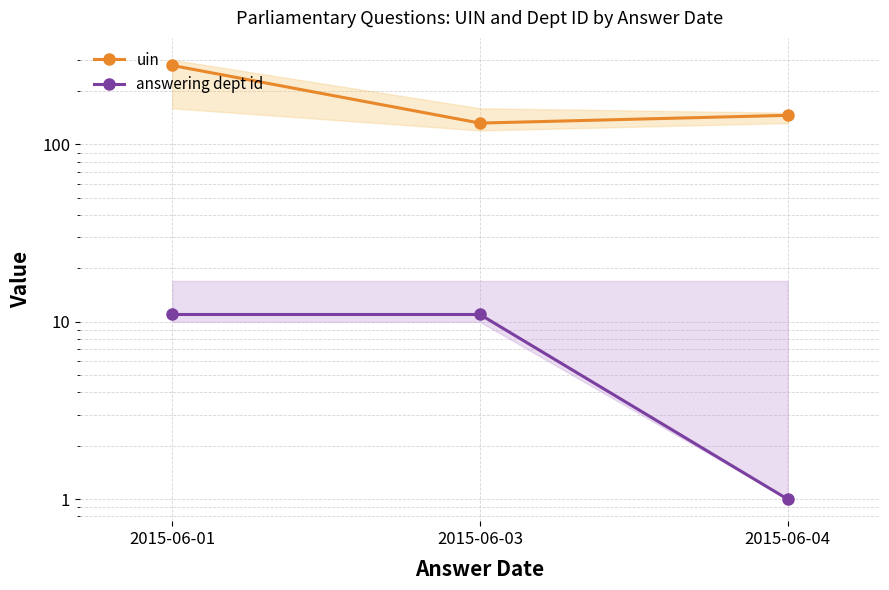

Which series changed the most between 2015-06-01 and 2015-06-04?

uin